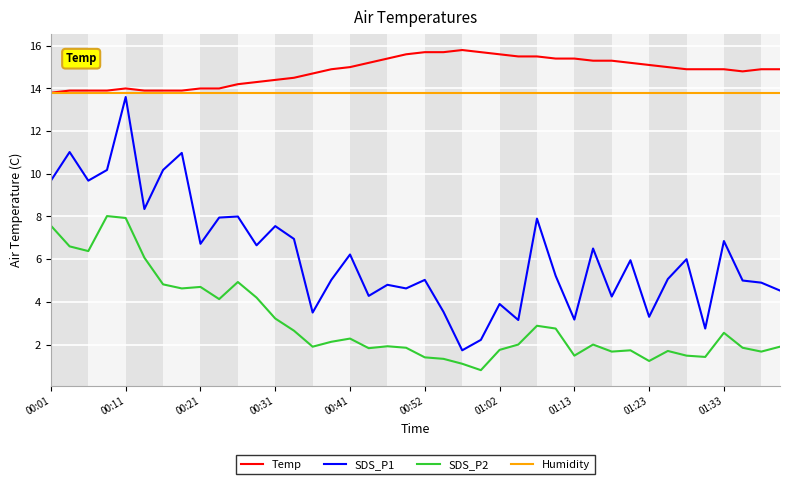

Rank the series by their maximum value, from lowest to highest.

SDS_P2, SDS_P1, Humidity, Temp